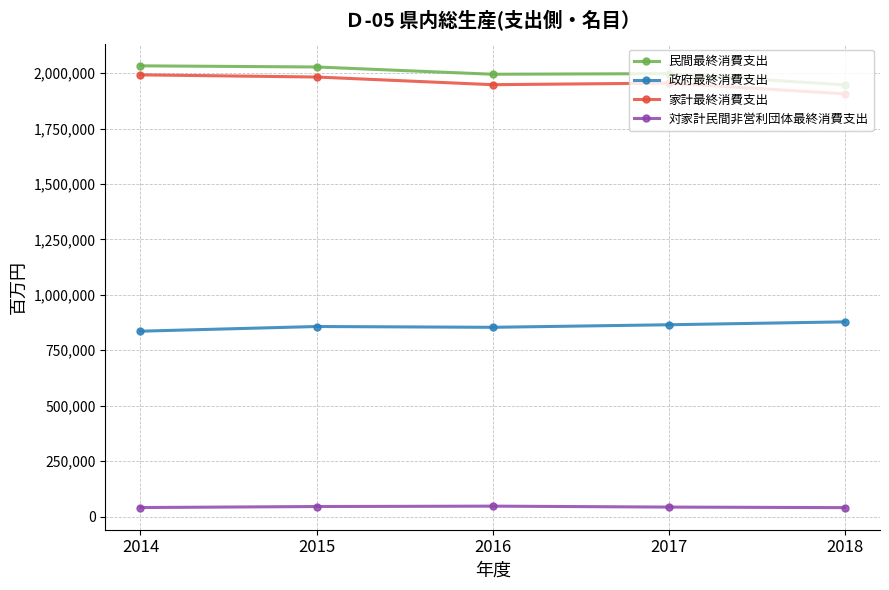

True or false: 対家計民間非営利団体最終消費支出 has more than 0 points higher than both neighbors.

True